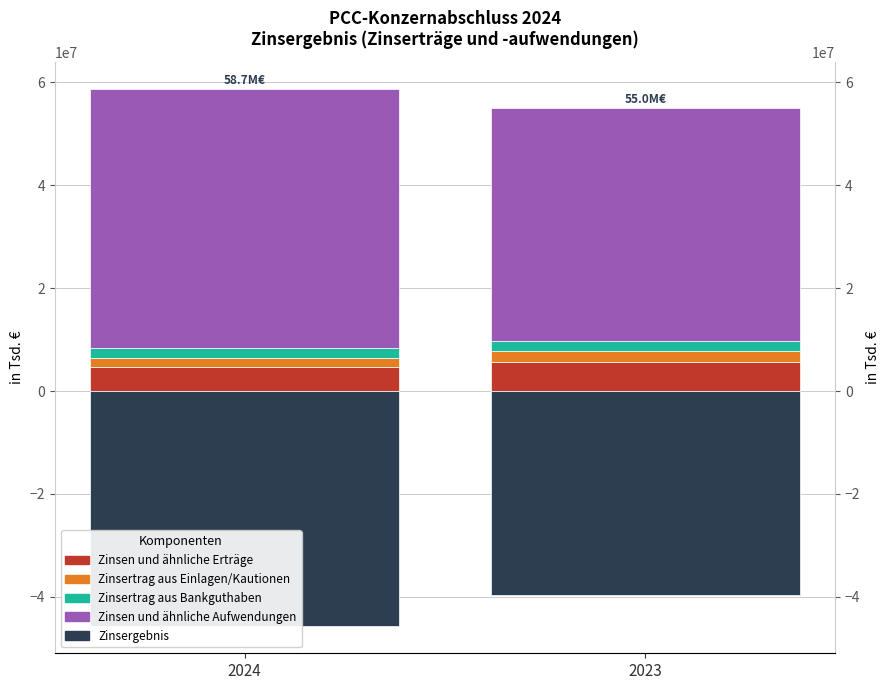

What is the minimum value for Zinsertrag aus Einlagen/Kautionen?

1771792.6